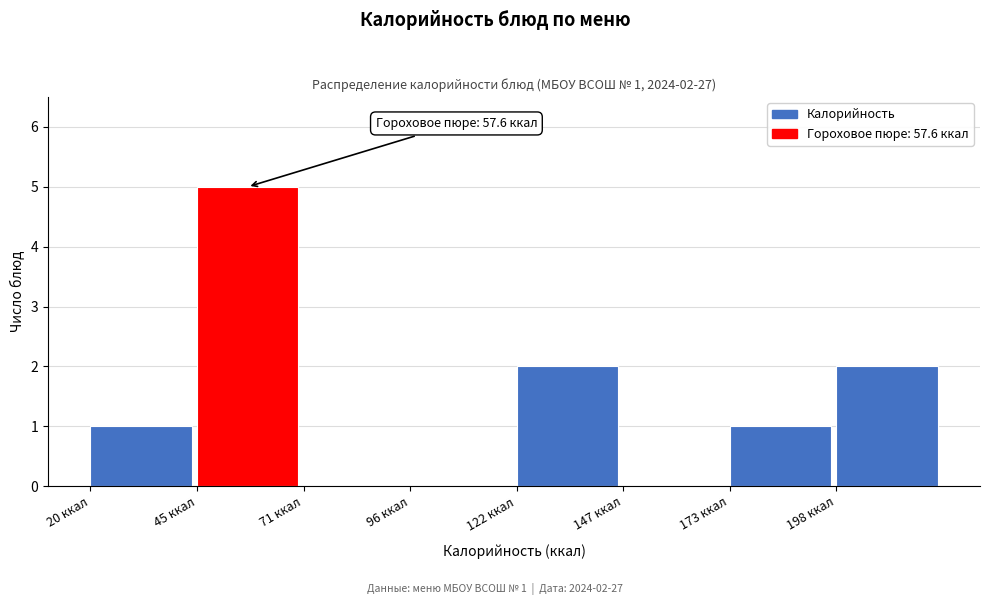

Over which range of the x-axis is the bar tallest?

45 to 70